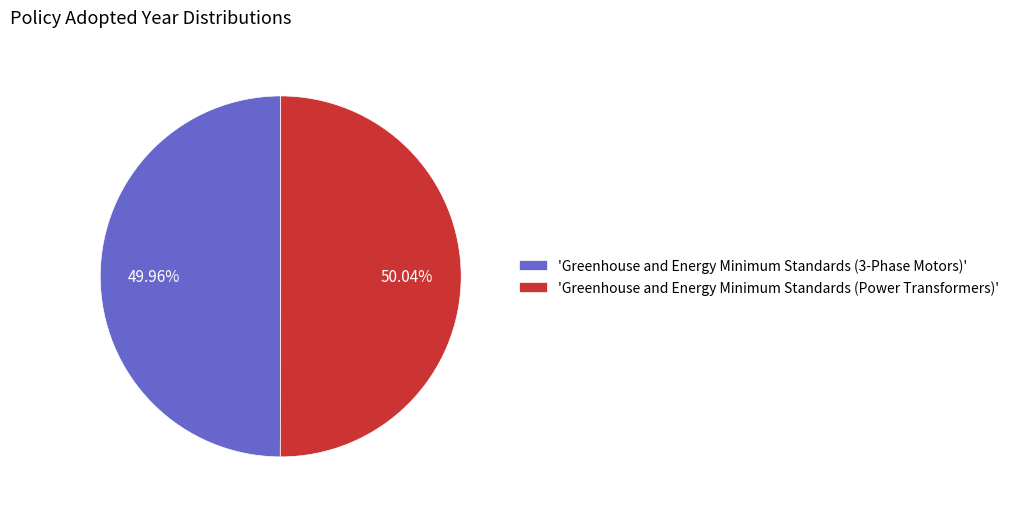

Is there any slice that represents more than half of the pie?

Yes